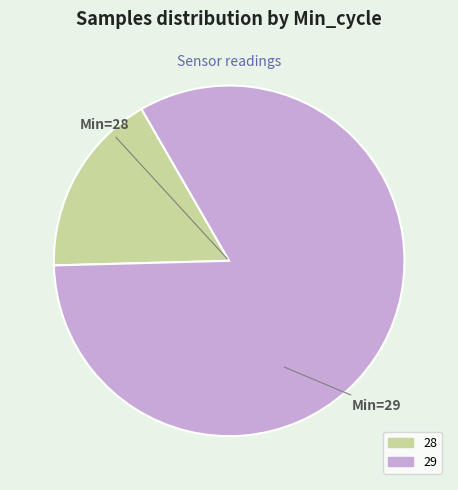

Approximately how many times larger is the value at 29 compared to 28?

4.9